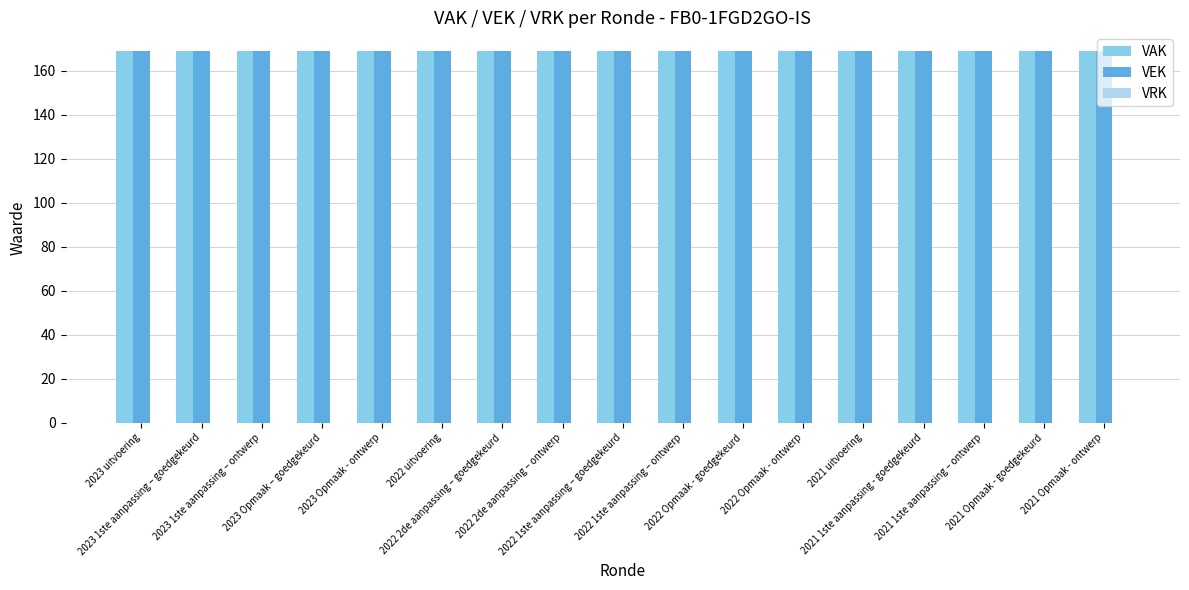

Read the VEK value at 2022 1ste aanpassing – goedgekeurd.

169